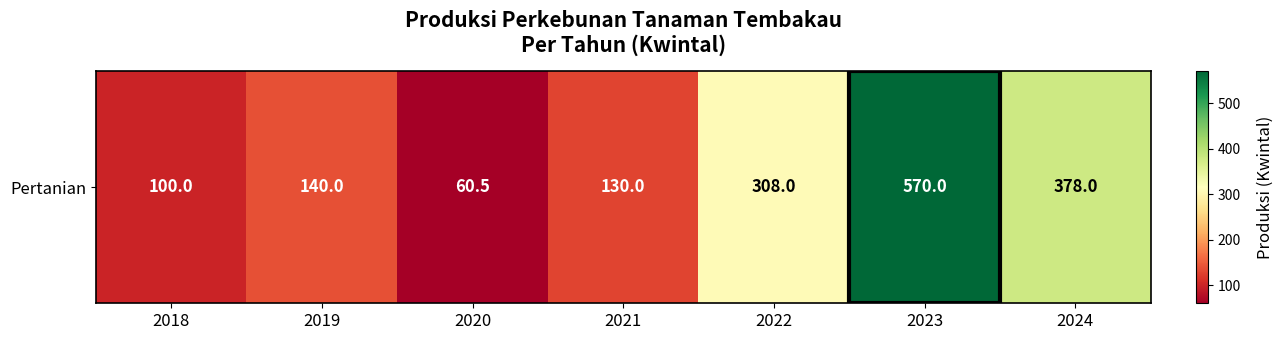

What is the smallest value displayed?

60.5